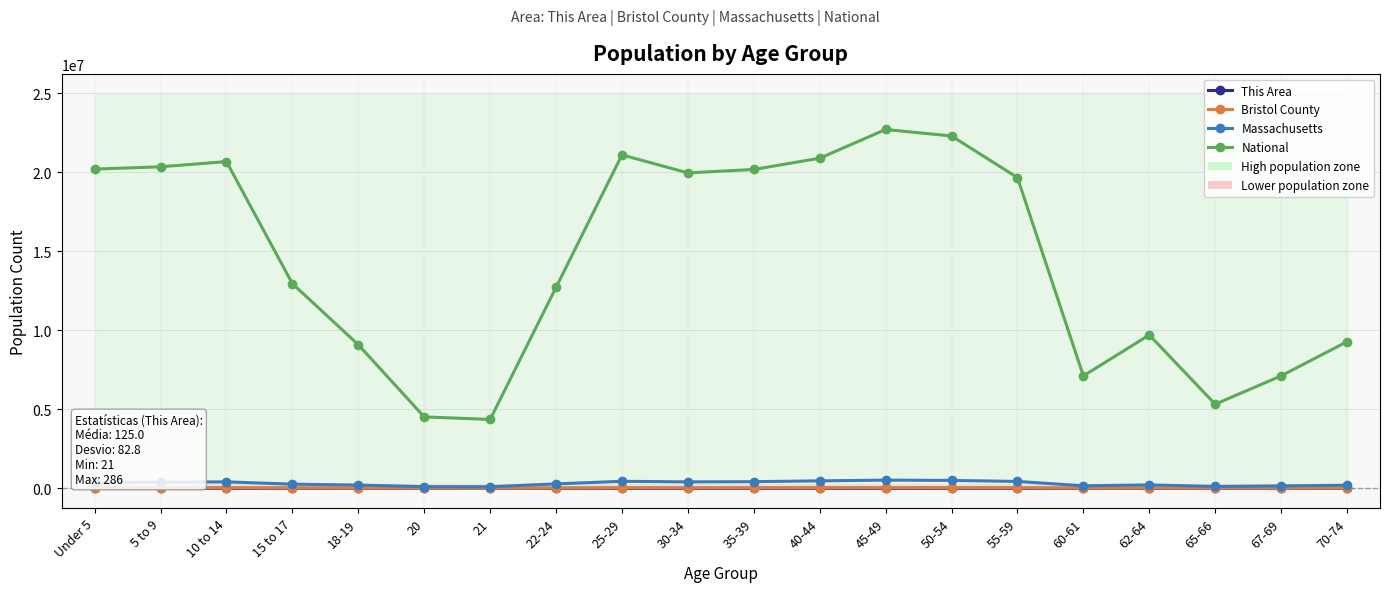

The value of National at Under 5 is 28472694. True or false?

False